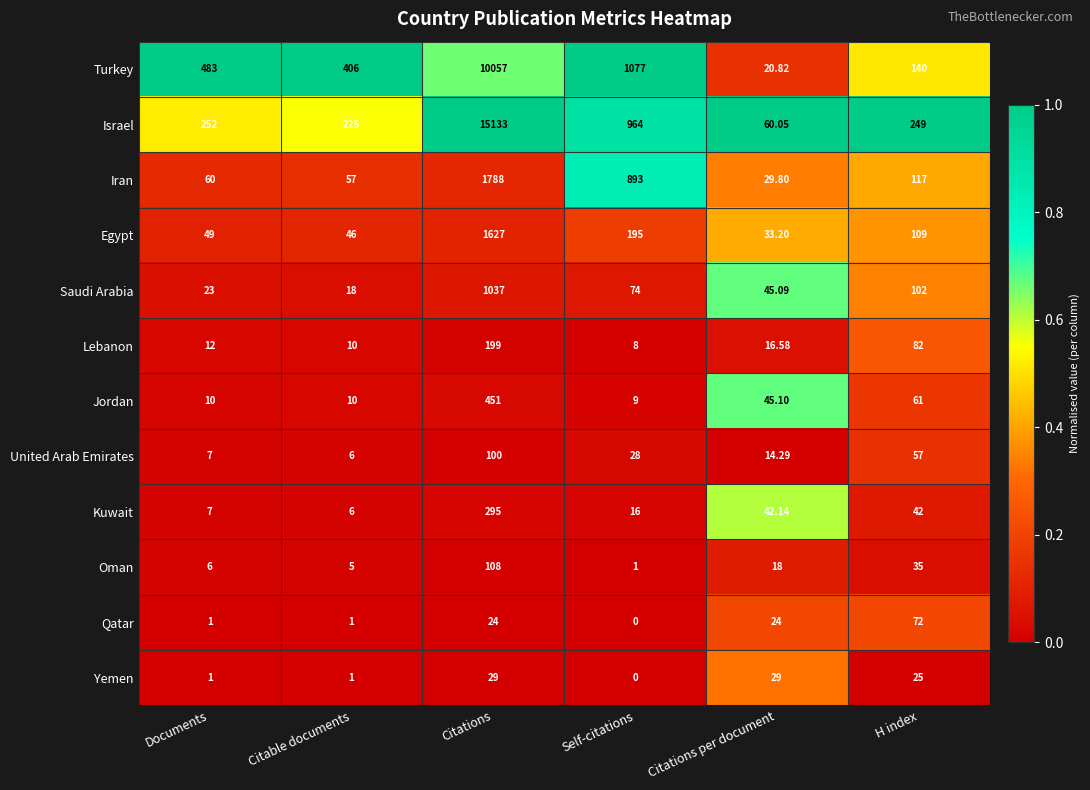

At which label does Iran reach its minimum?

Citations per document